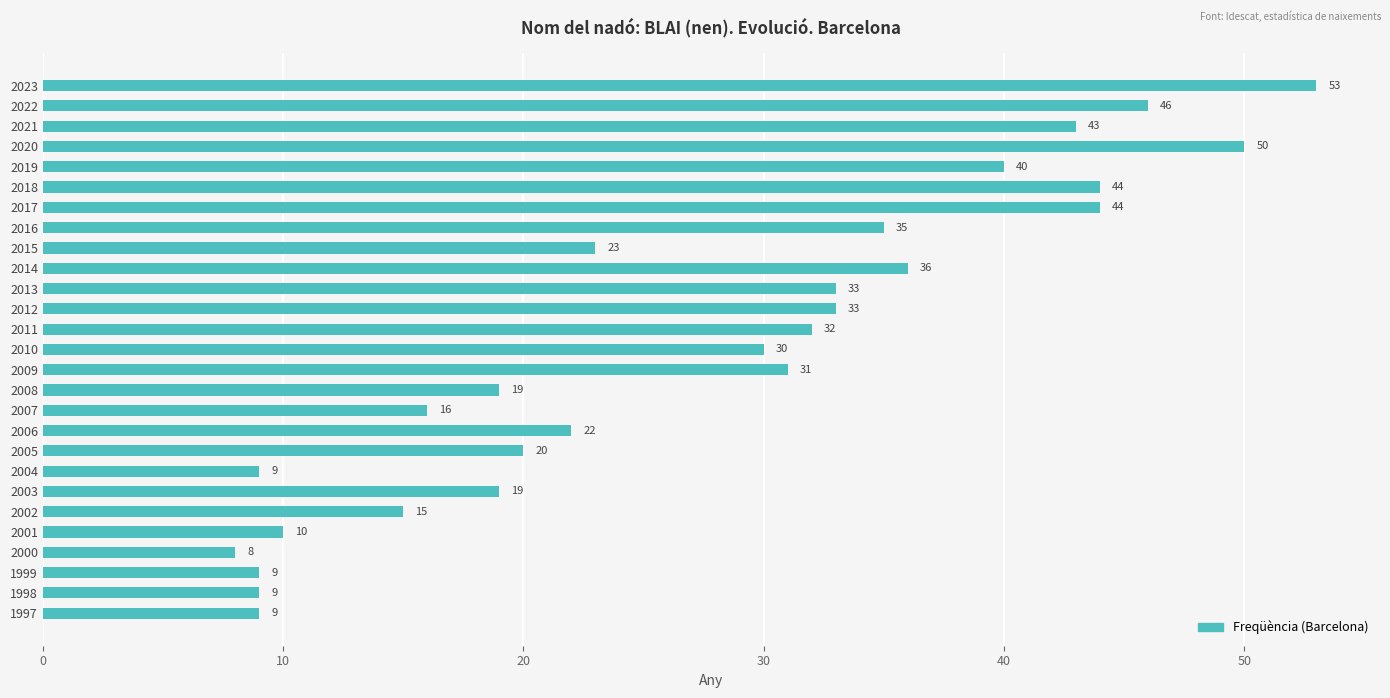

Does the chart contain any negative values?

No